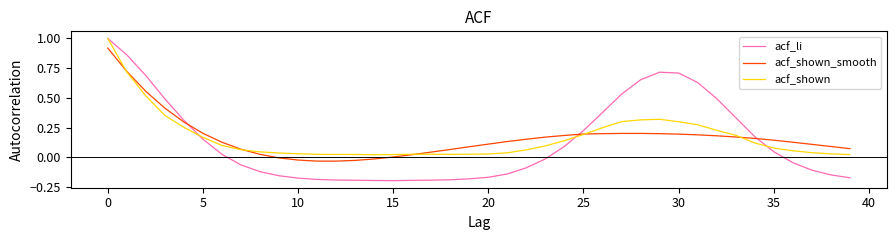

How many values in acf_li are above zero?

19